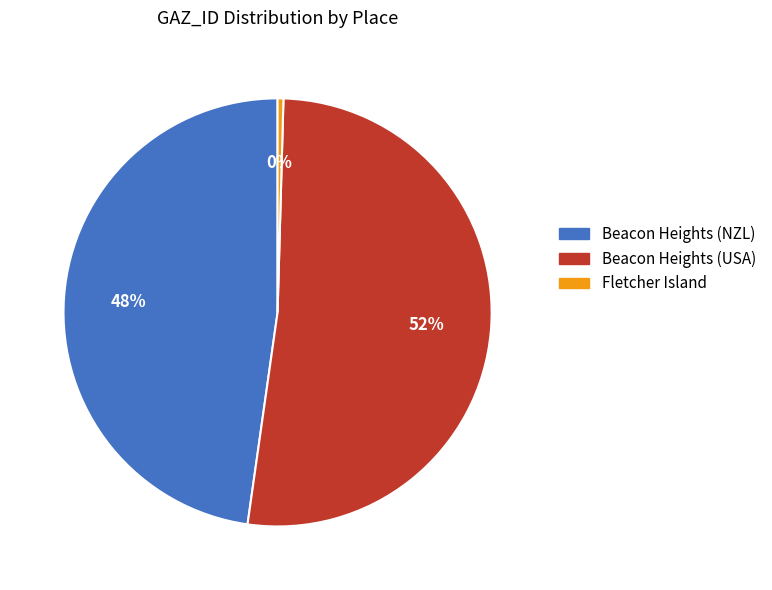

Which category has the smallest portion of the pie?

Fletcher Island